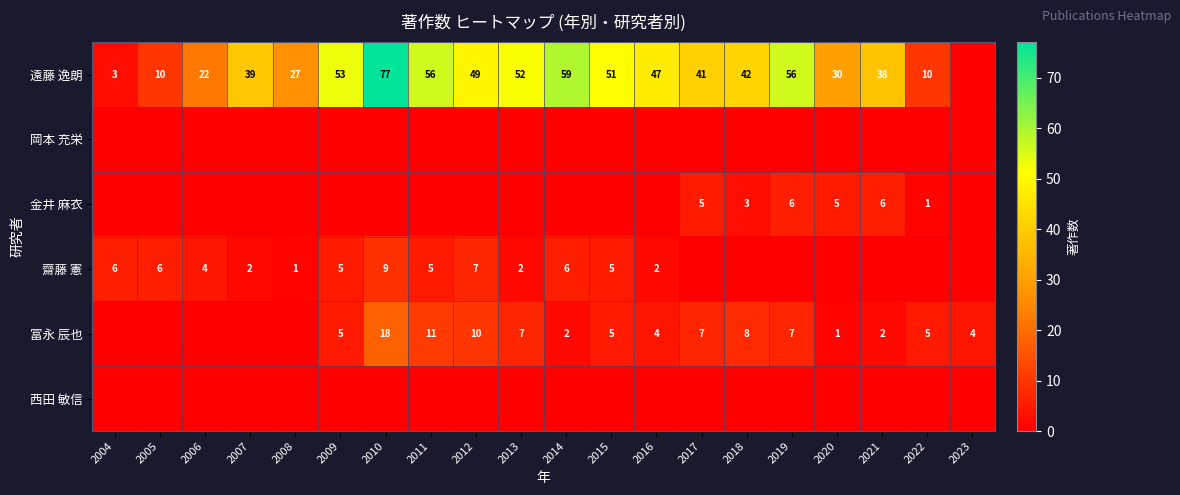

Is it true that 遠藤 逸朗 equals 25 at 2021?

False